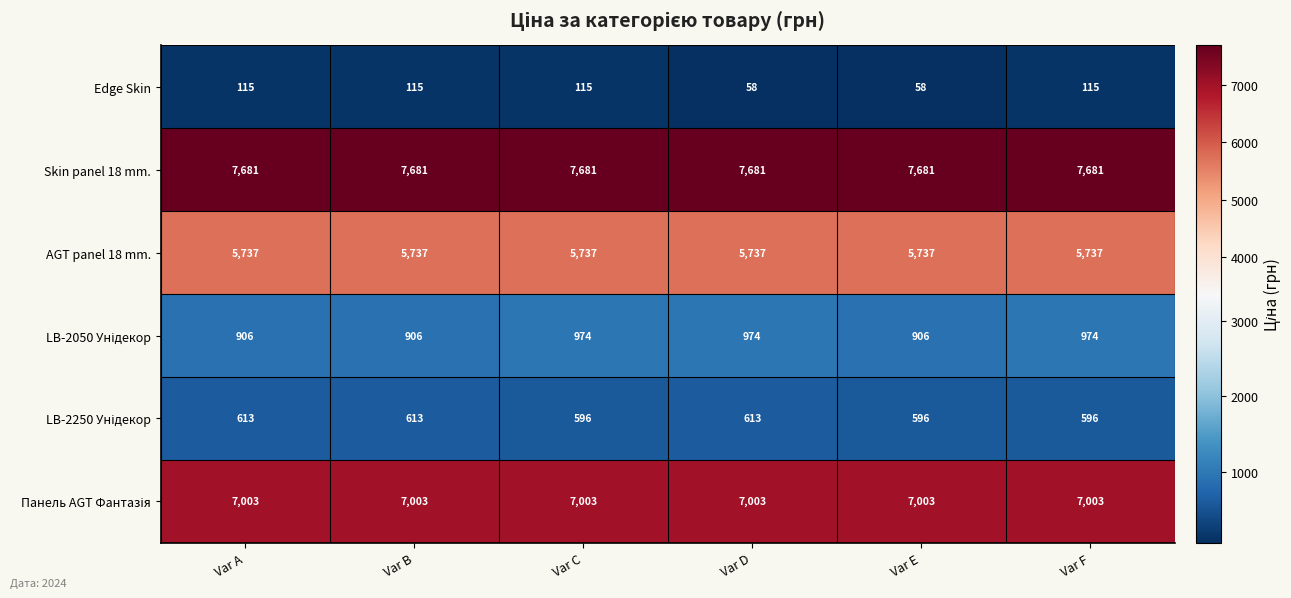

What is the minimum value shown in the chart?

58